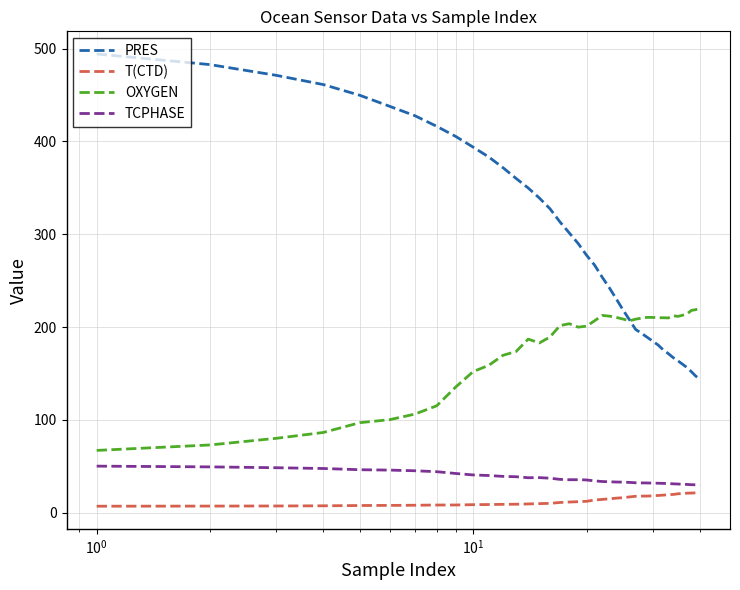

What is the lowest value of the TCPHASE series?

29.9